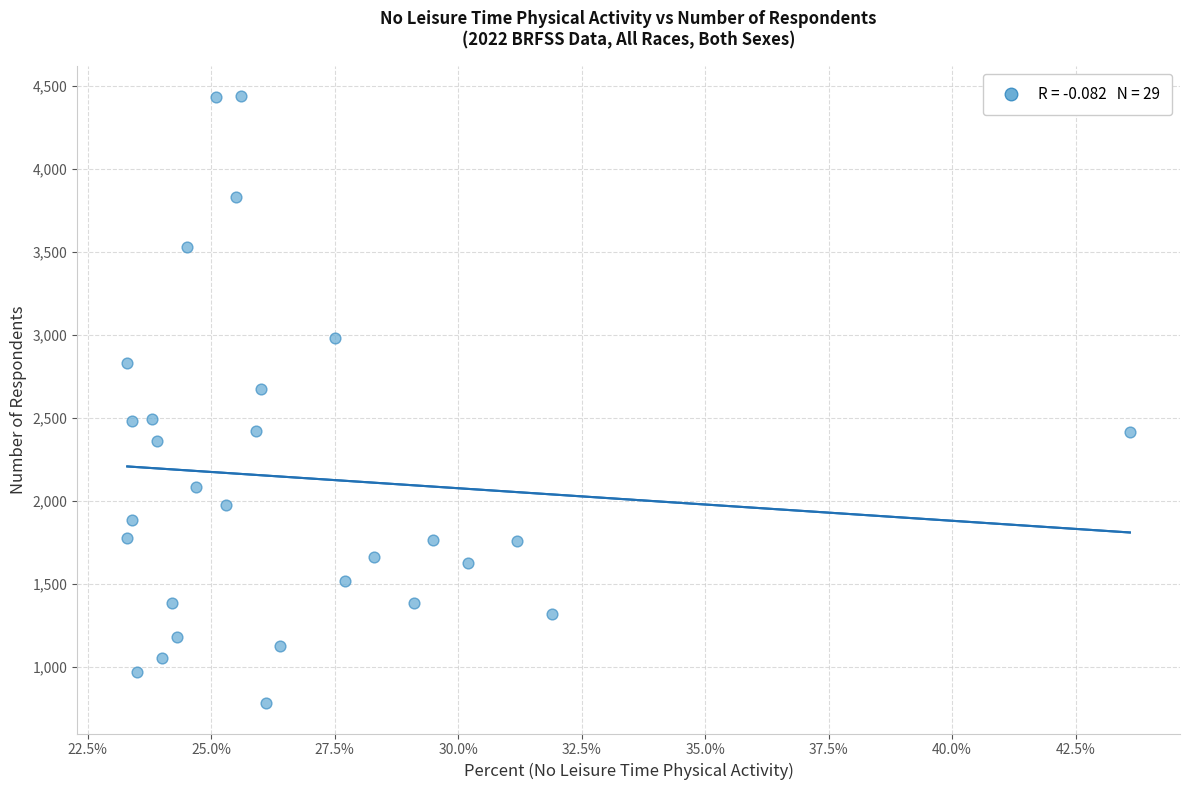

What is the range of Y values (max minus min)?

3653